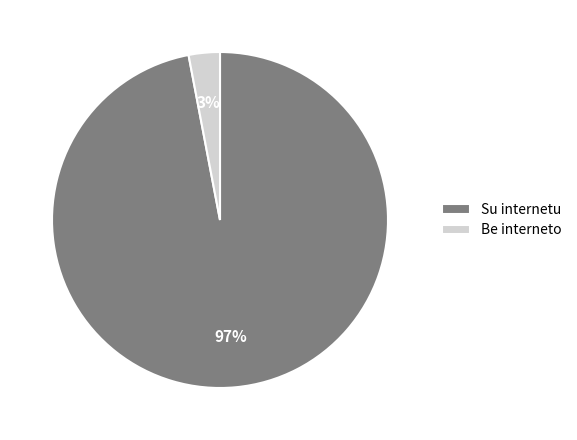

Do Be interneto and Su internetu together represent more than half of the pie?

Yes